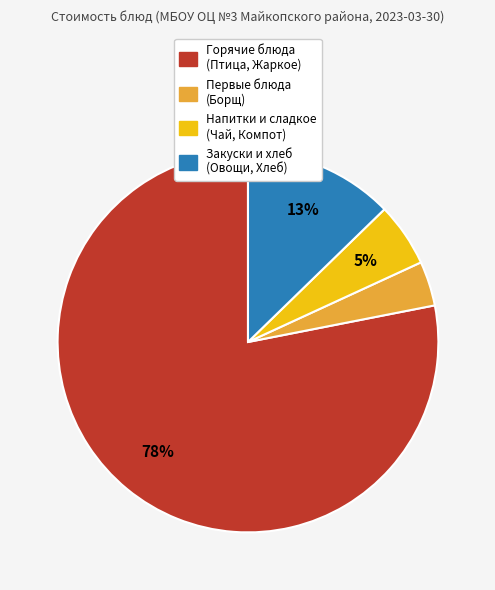

To the nearest percent, what is the difference between the largest and smallest slice percentages?

74%